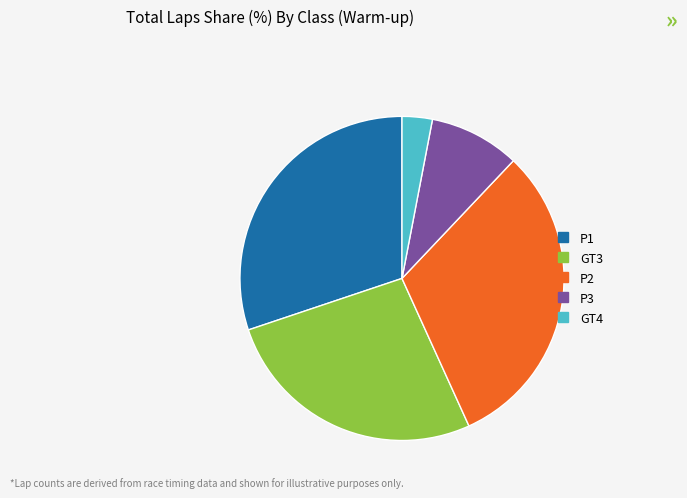

Rank the categories by value from highest to lowest.

P2, P1, GT3, P3, GT4